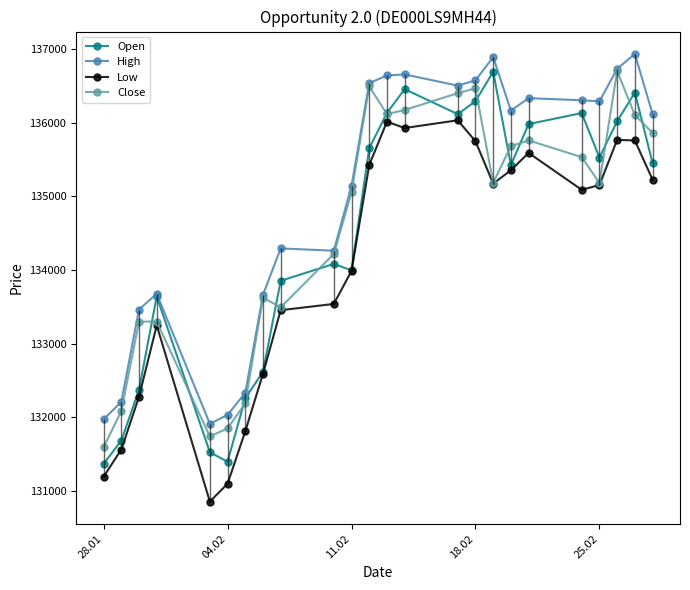

What is the approximate value of Close at 18.02, to the nearest 10?

136470